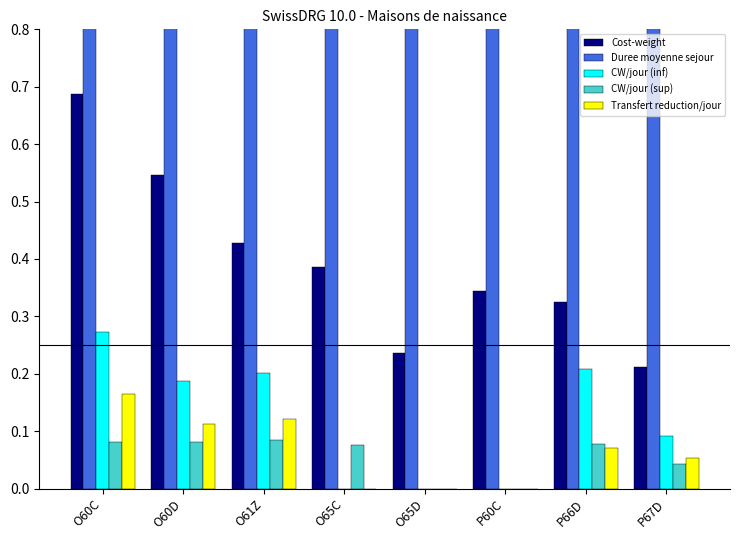

How many distinct data groups are displayed?

5